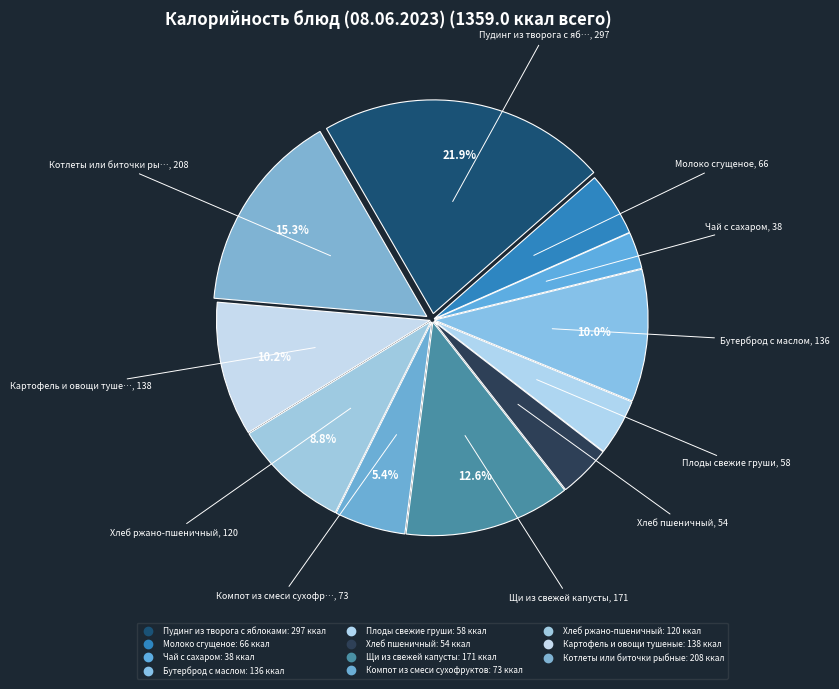

Count the number of slices in the pie.

11